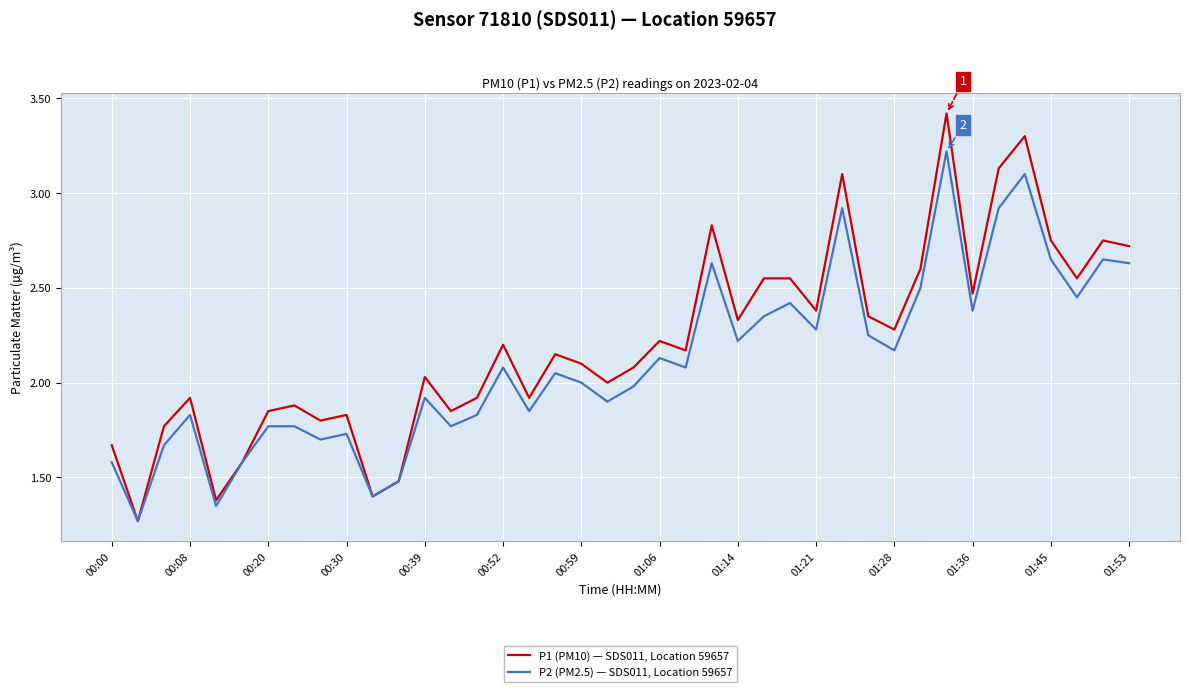

Which series has the largest total across all categories?

P1 (PM10) — SDS011, Location 59657